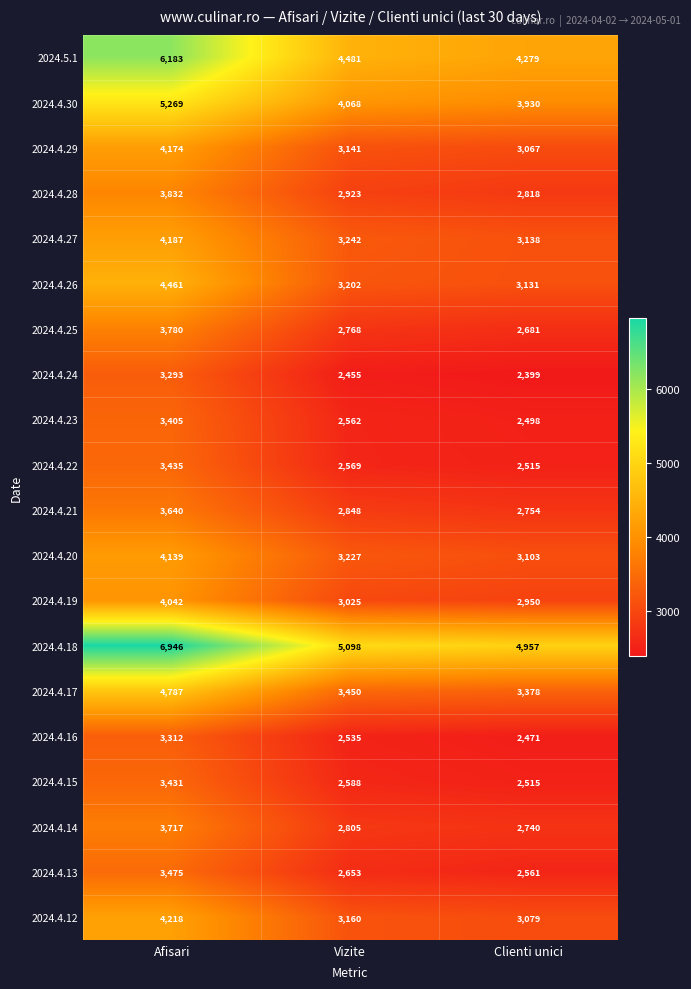

Which series has the widest spread of values?

2024.4.18